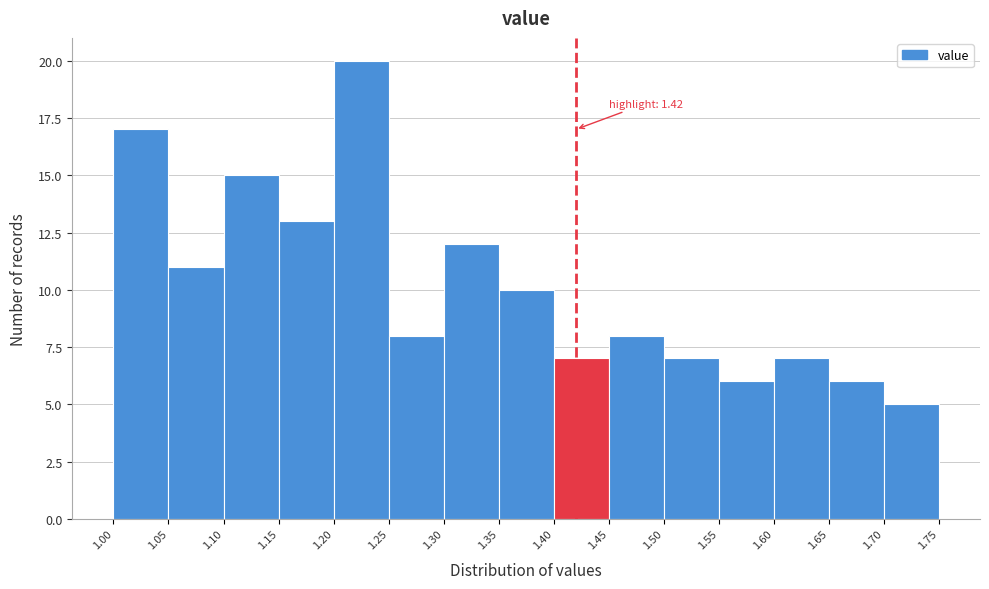

Over which range of the x-axis is the bar tallest?

1.20 to 1.25